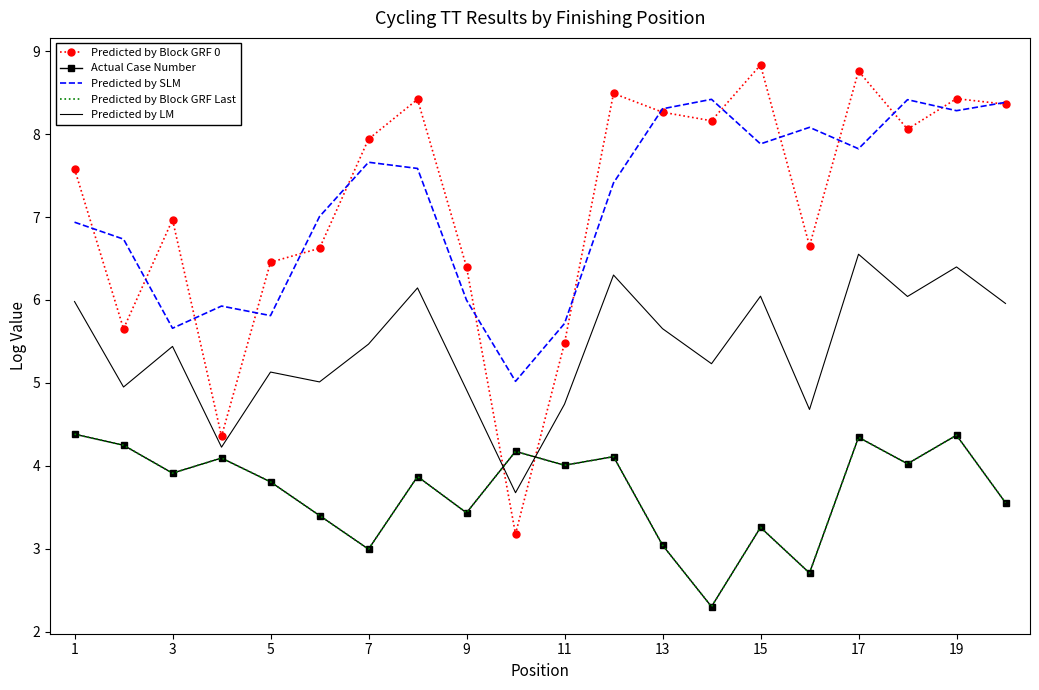

In Predicted by SLM, how many points are higher than both neighbors (excluding endpoints)?

5